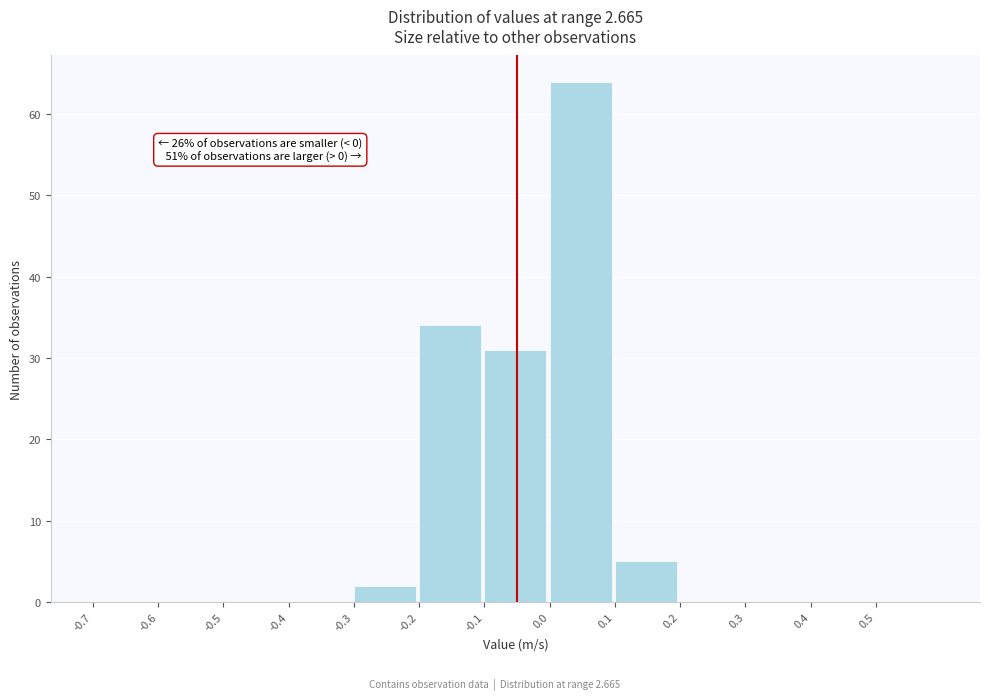

Reading left to right, extract all data points from this chart.

-0.7=0	-0.6=0	-0.5=0	-0.4=0	-0.3=2	-0.2=34	-0.1=31	0.0=64	0.1=5	0.2=0	0.3=0	0.4=0	0.5=0